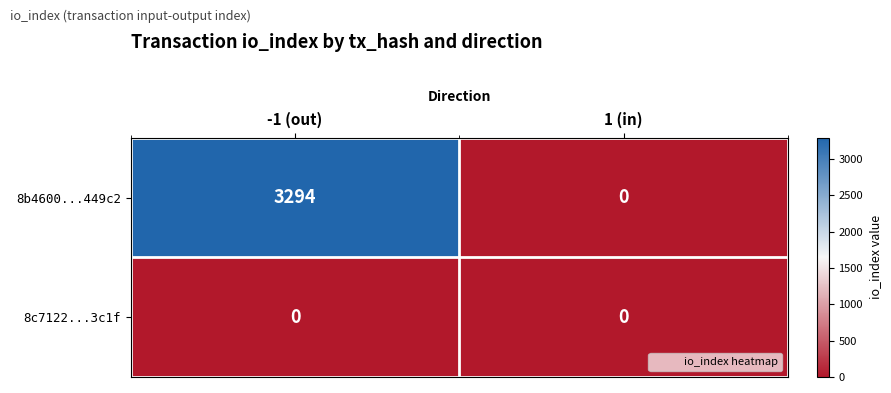

The value of 8b4600...449c2 at 1 (in) is 0. True or false?

True